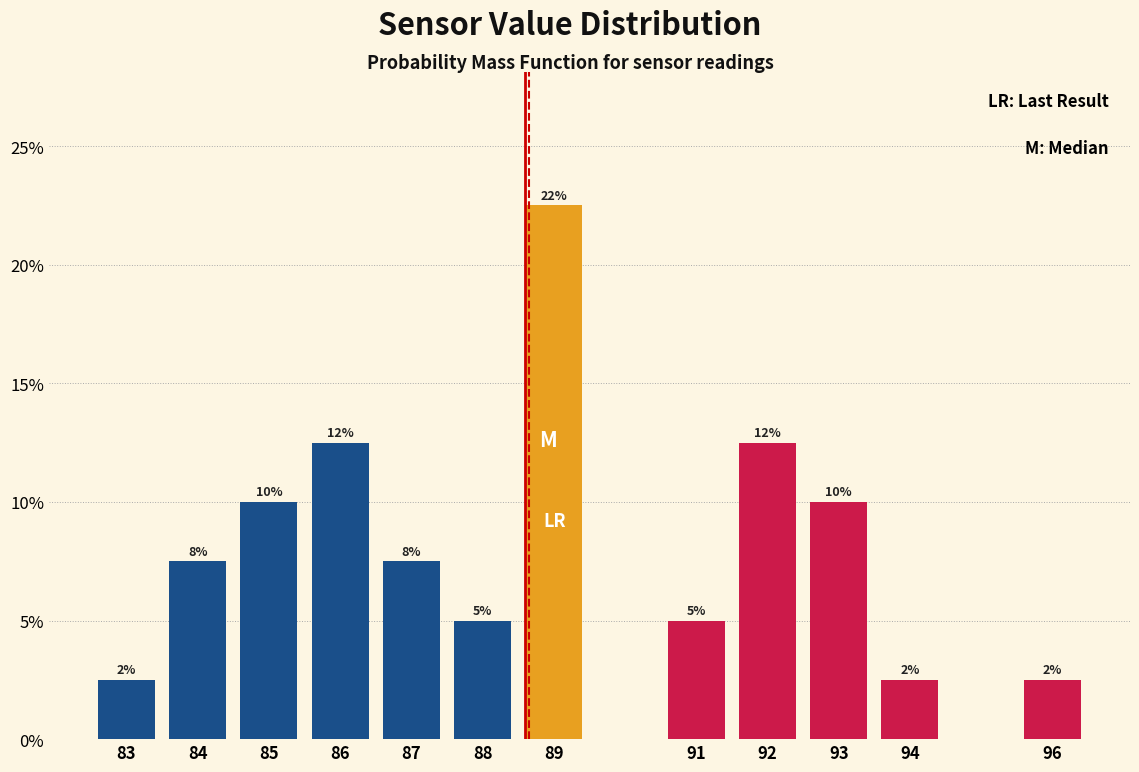

How many bars are there in total?

12